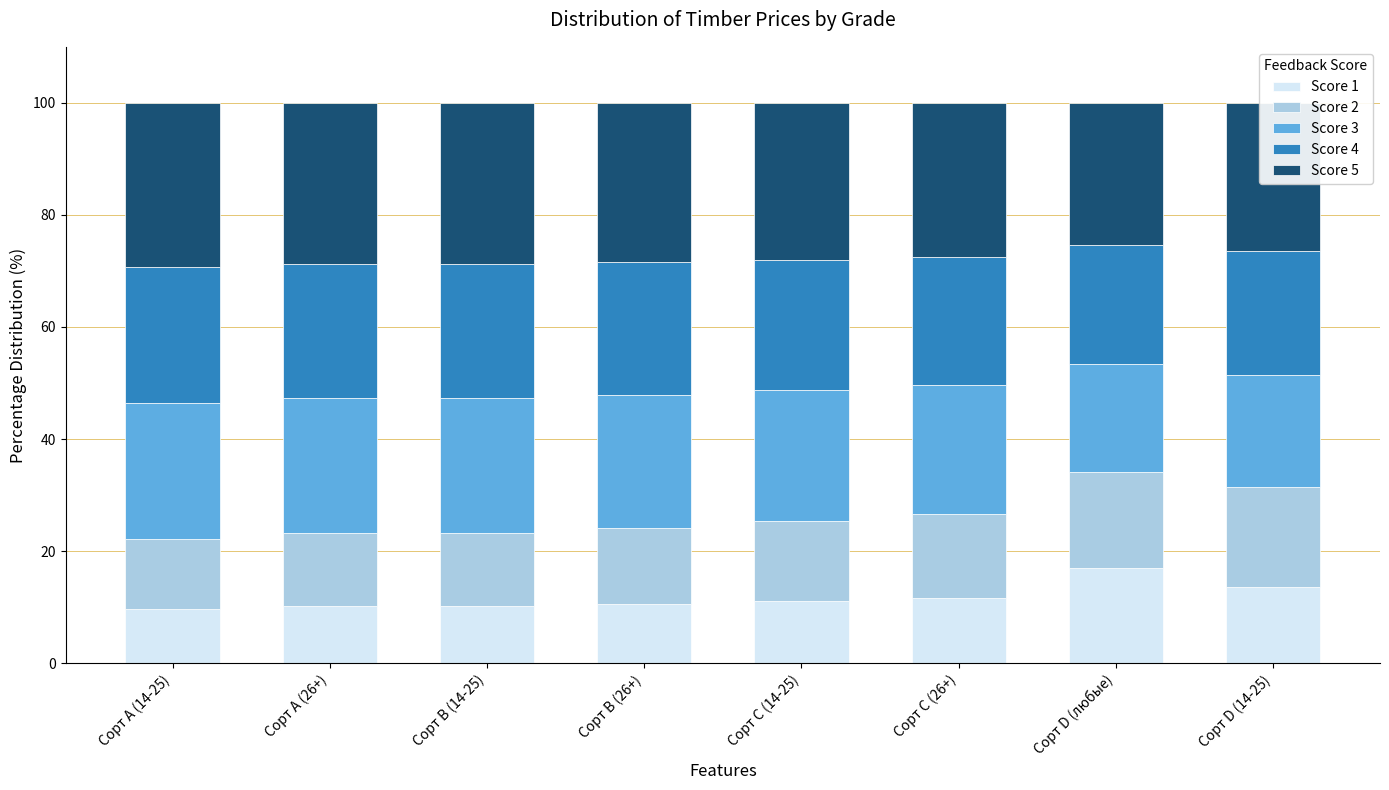

The Score 1 series shows 14.5 at Сорт А (26+). True or false?

False